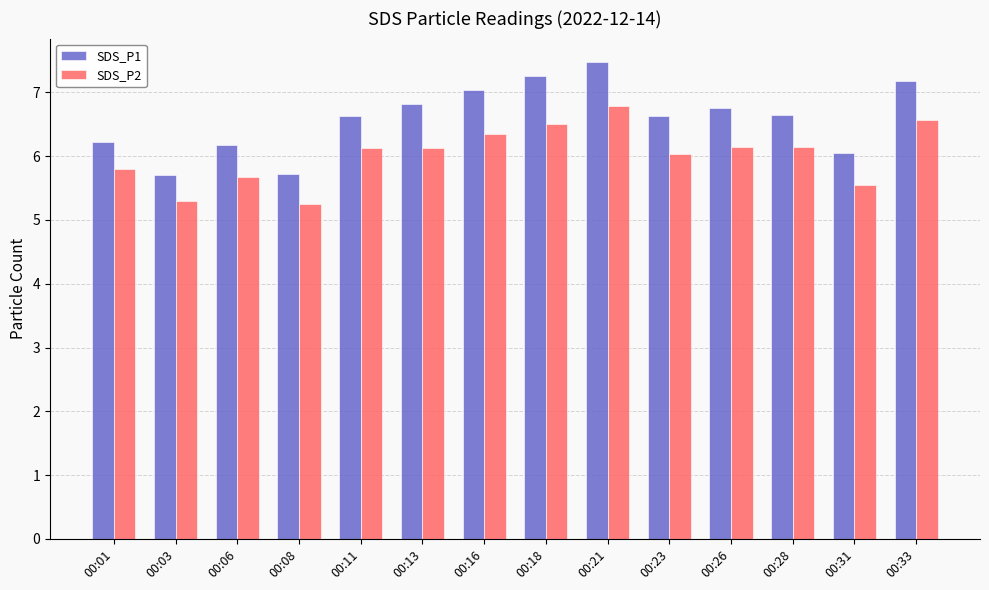

What is the value of the SDS_P2 bar at the 12th from the left?

6.2